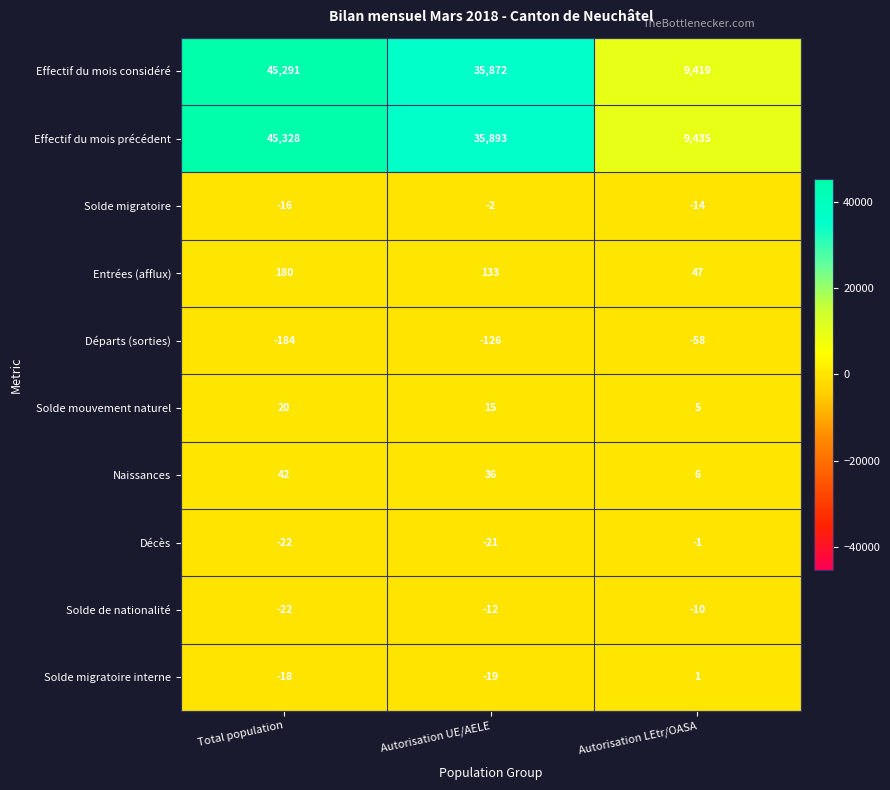

Read the Naissances value at Autorisation LEtr/OASA.

6